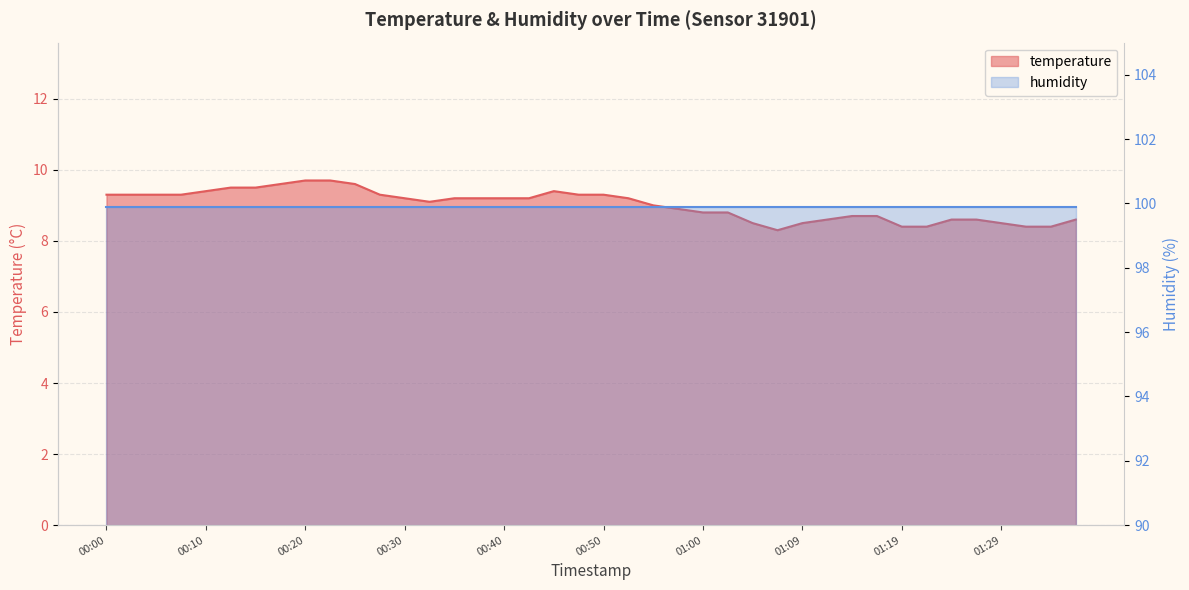

At which category does the chart reach its minimum across all series?

01:07